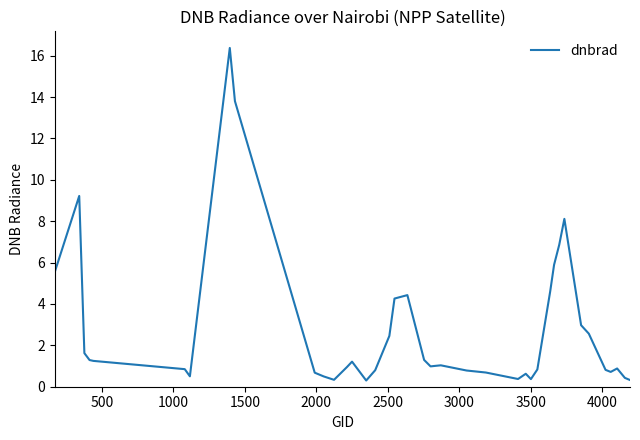

What is the difference between the maximum and minimum values?

16.1